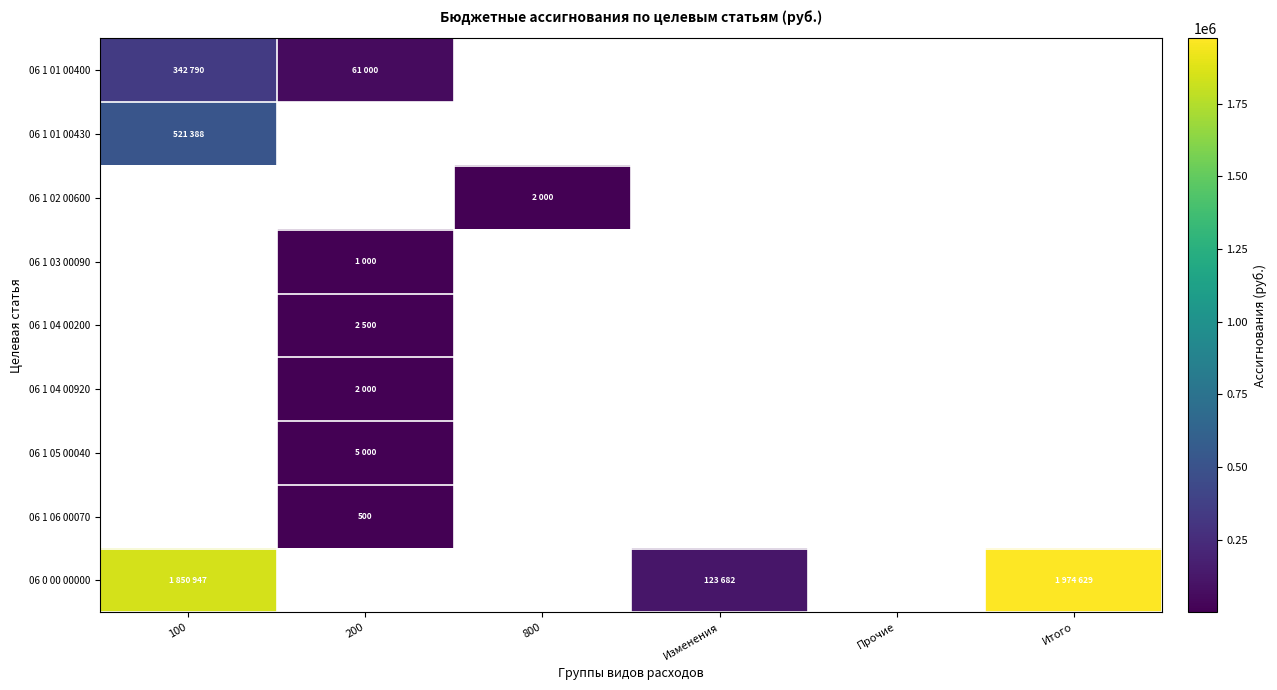

At which category does the chart reach its peak across all series?

Итого